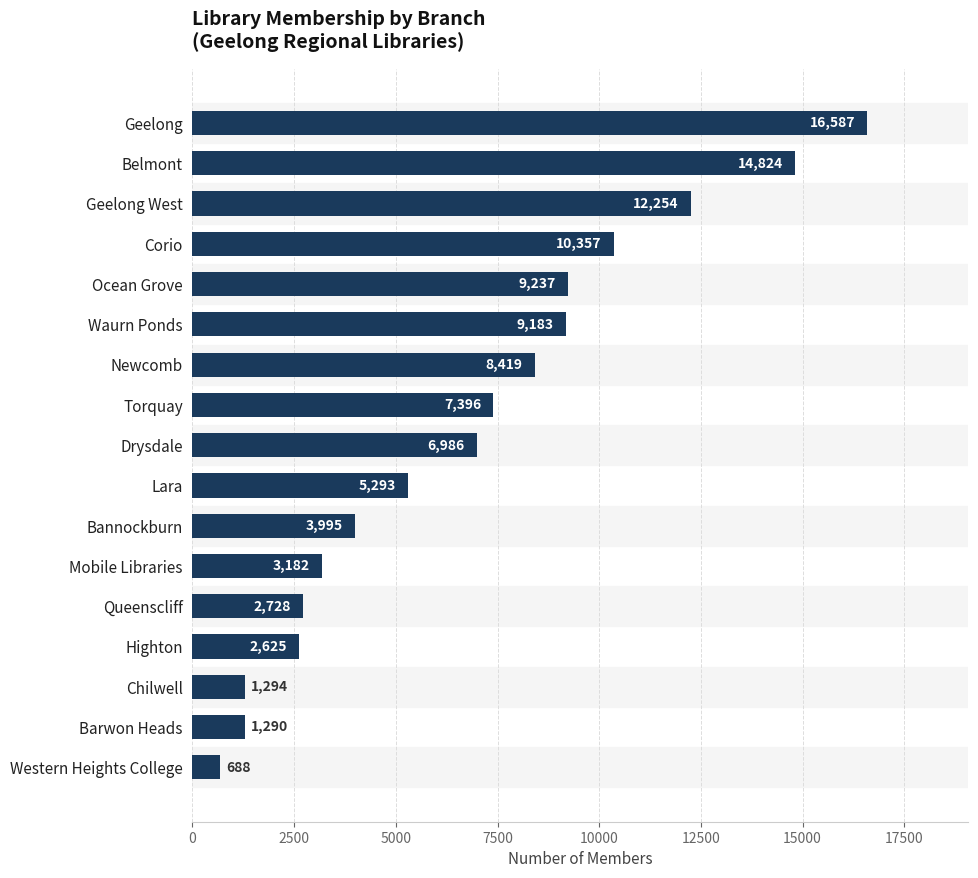

True or false: the data shows 4627 at Corio.

False